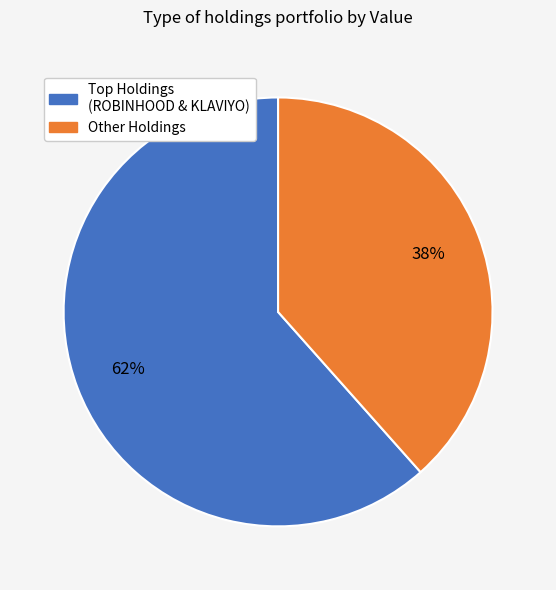

To the nearest percent, what is the average slice percentage?

50%